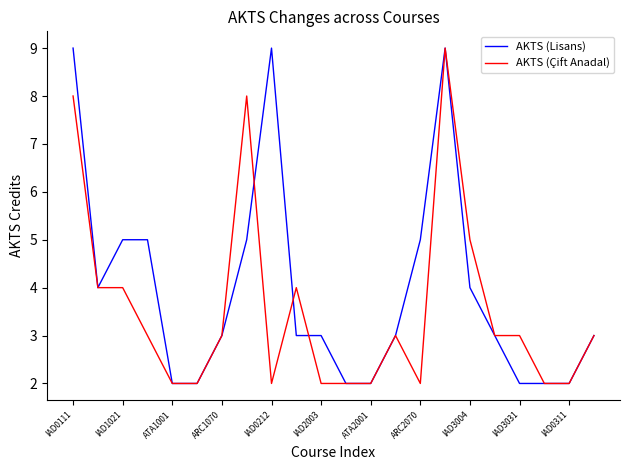

Which series has the largest total across all categories?

AKTS (Lisans)